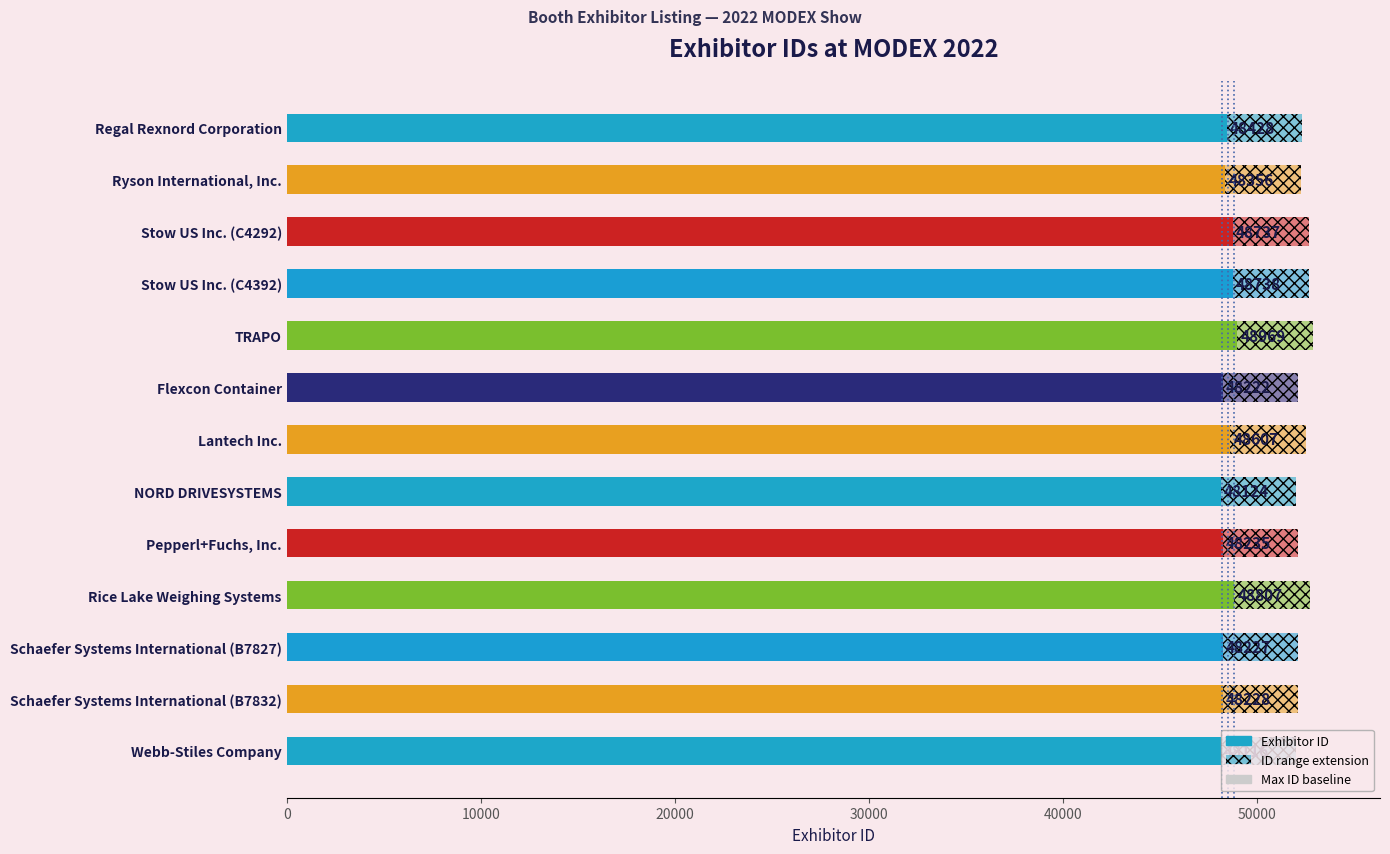

Count the number of categories in the chart.

13